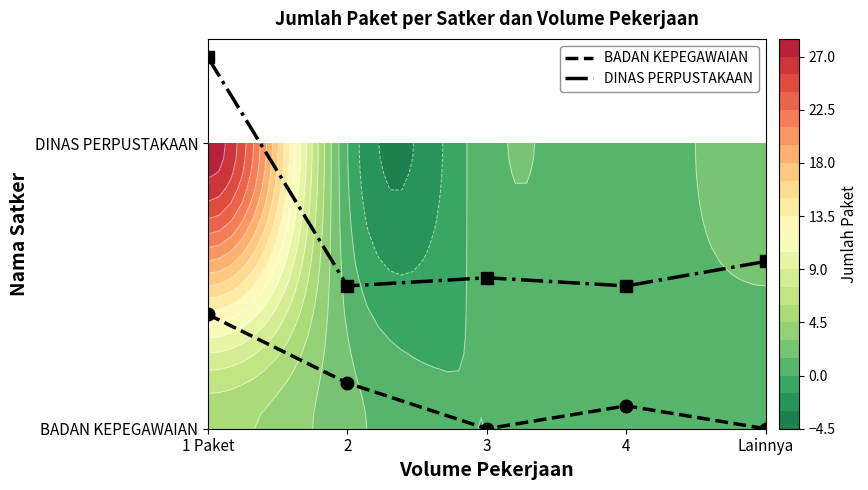

True or false: DINAS PERPUSTAKAAN has a value of 0.4 at 1 Paket.

False